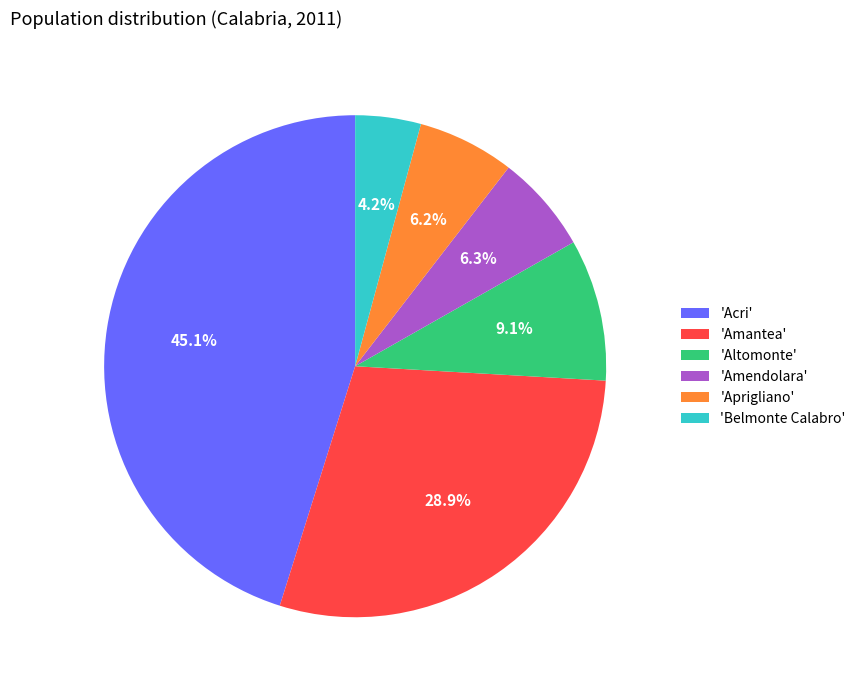

Does 'Belmonte Calabro' account for over 50% of the chart?

No